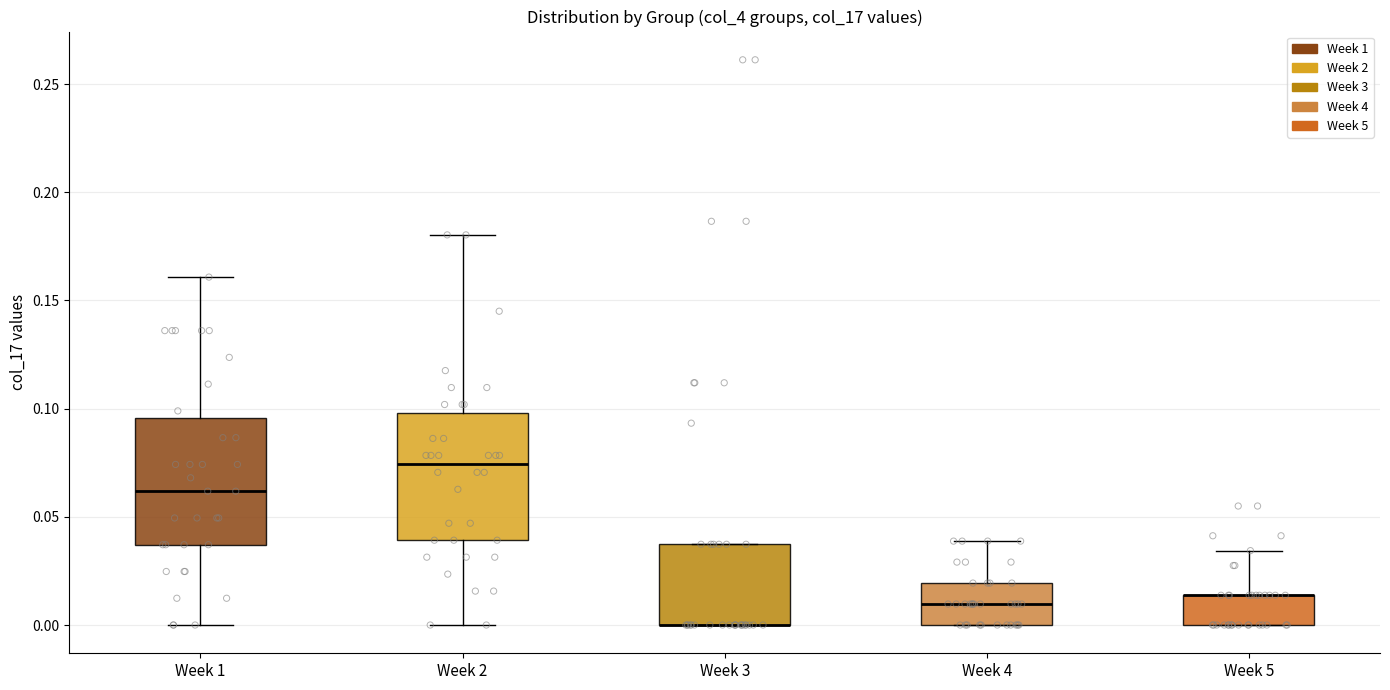

Reading left to right, transcribe this box plot: for each box, give where its median line is, the range the box spans, and where its two whiskers end, as read against the y-axis. The values are not printed on the chart, so give them approximately, as read against the axis.

Week 1: median 0.060, box 0.035 to 0.095, whiskers 0.000 to 0.160
Week 2: median 0.075, box 0.040 to 0.100, whiskers 0.000 to 0.180
Week 3: median 0.000 (drawn on the box's lower edge), box 0.000 to 0.035, whiskers 0.000 to 0.035
Week 4: median 0.010, box 0.000 to 0.020, whiskers 0.000 to 0.040
Week 5: median 0.015 (drawn on the box's upper edge), box 0.000 to 0.015, whiskers 0.000 to 0.035